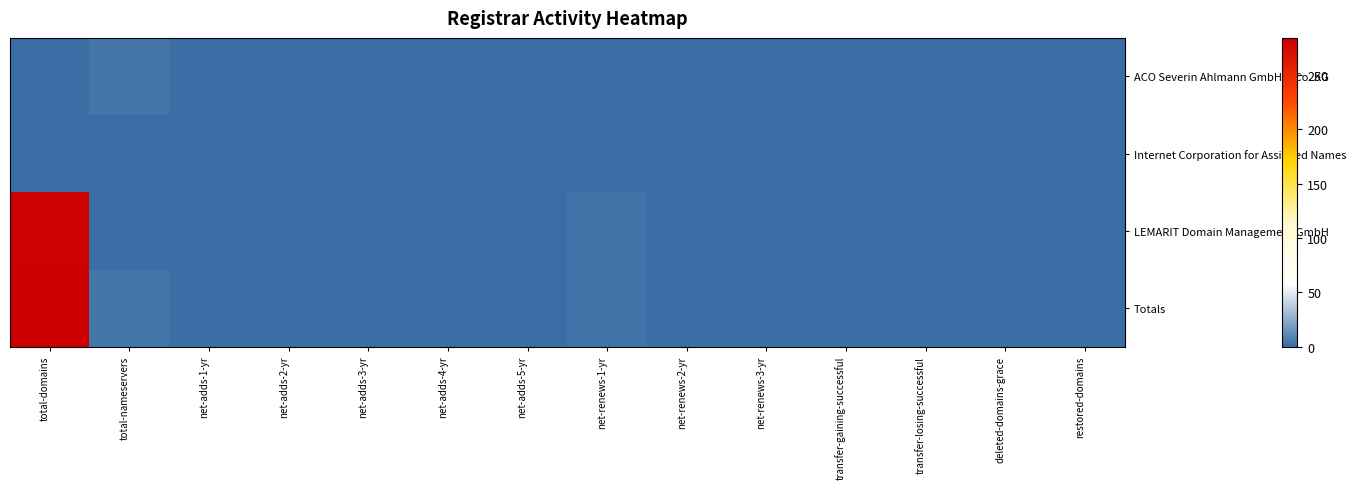

Reading right to left, list all the values displayed in this chart.

ACO Severin Ahlmann GmbH & Co. KG: restored-domains=0	deleted-domains-grace=0	transfer-losing-successful=0	transfer-gaining-successful=0	net-renews-3-yr=0	net-renews-2-yr=0	net-renews-1-yr=0	net-adds-5-yr=0	net-adds-4-yr=0	net-adds-3-yr=0	net-adds-2-yr=0	net-adds-1-yr=0	total-nameservers=4	total-domains=1
Internet Corporation for Assigned Names: restored-domains=0	deleted-domains-grace=0	transfer-losing-successful=0	transfer-gaining-successful=0	net-renews-3-yr=0	net-renews-2-yr=0	net-renews-1-yr=0	net-adds-5-yr=0	net-adds-4-yr=0	net-adds-3-yr=0	net-adds-2-yr=0	net-adds-1-yr=0	total-nameservers=0	total-domains=1
LEMARIT Domain Management GmbH: restored-domains=0	deleted-domains-grace=0	transfer-losing-successful=0	transfer-gaining-successful=0	net-renews-3-yr=0	net-renews-2-yr=0	net-renews-1-yr=3	net-adds-5-yr=0	net-adds-4-yr=0	net-adds-3-yr=0	net-adds-2-yr=0	net-adds-1-yr=0	total-nameservers=0	total-domains=282
Totals: restored-domains=0	deleted-domains-grace=0	transfer-losing-successful=0	transfer-gaining-successful=0	net-renews-3-yr=0	net-renews-2-yr=0	net-renews-1-yr=3	net-adds-5-yr=0	net-adds-4-yr=0	net-adds-3-yr=0	net-adds-2-yr=0	net-adds-1-yr=0	total-nameservers=4	total-domains=284